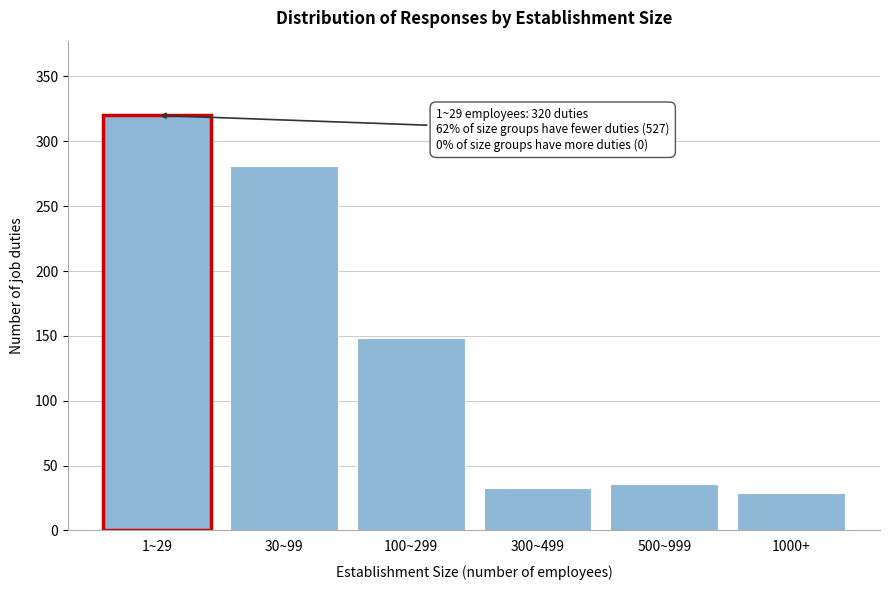

Reading left to right, what are all the values shown in this chart?

1~29=320	30~99=281	100~299=148	300~499=33	500~999=36	1000+=29